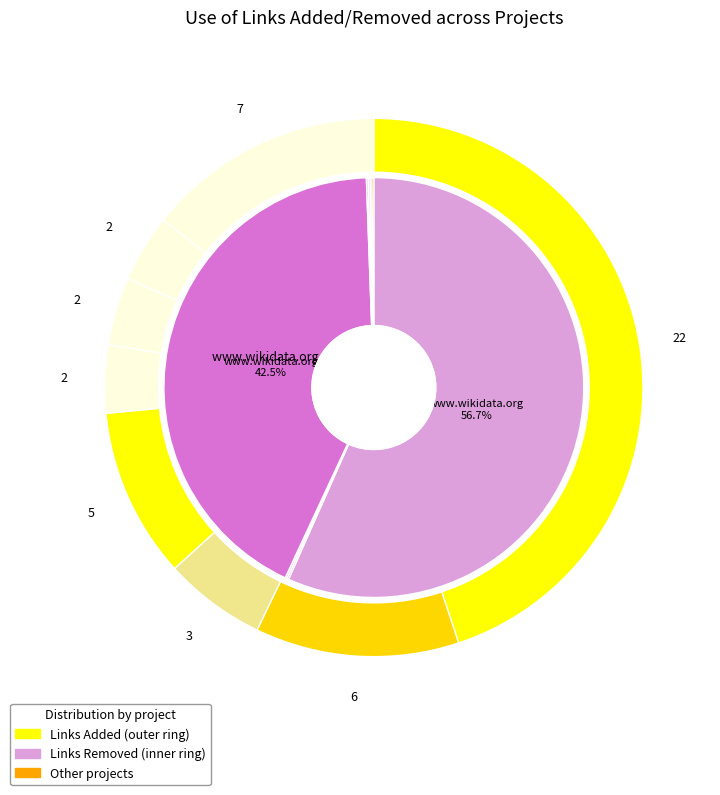

True or false: sr.wikipedia.org accounts for 15% of the total.

False